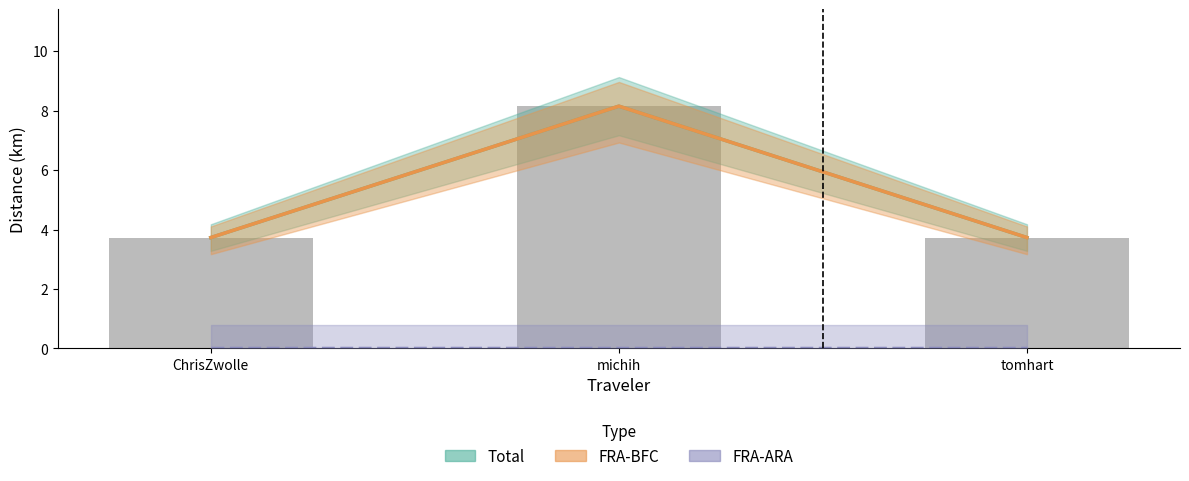

The value of FRA-BFC at ChrisZwolle is 2.1. True or false?

False